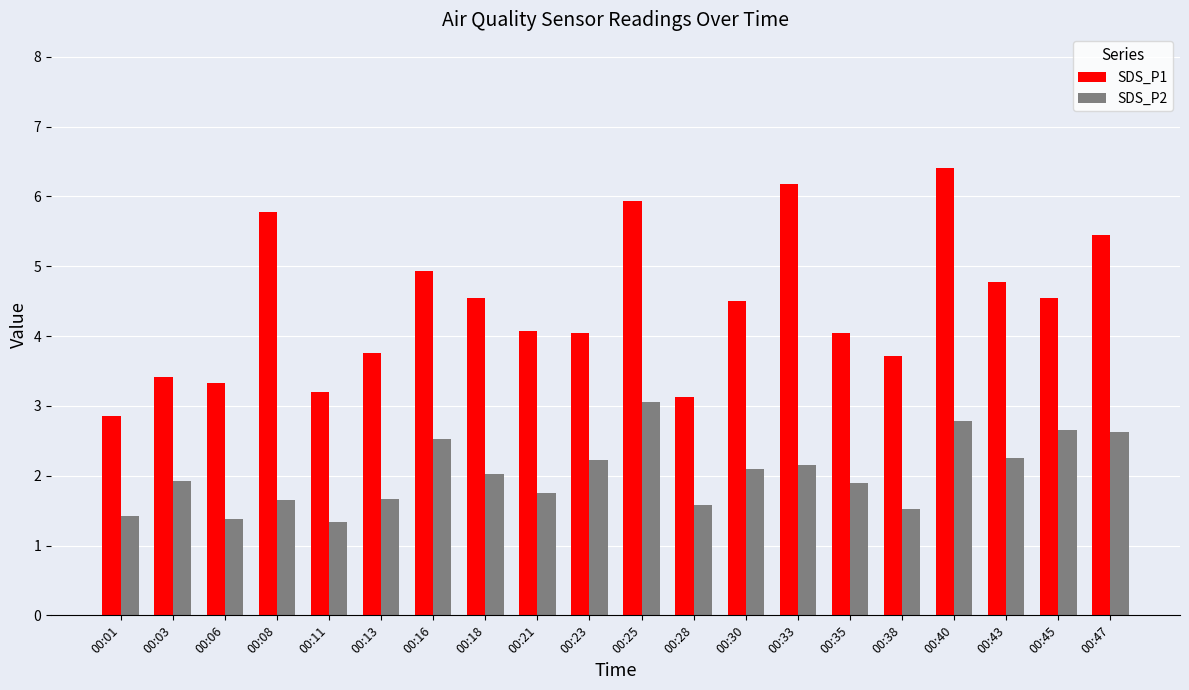

What is the value of the SDS_P2 bar at the 7th from the left?

2.5